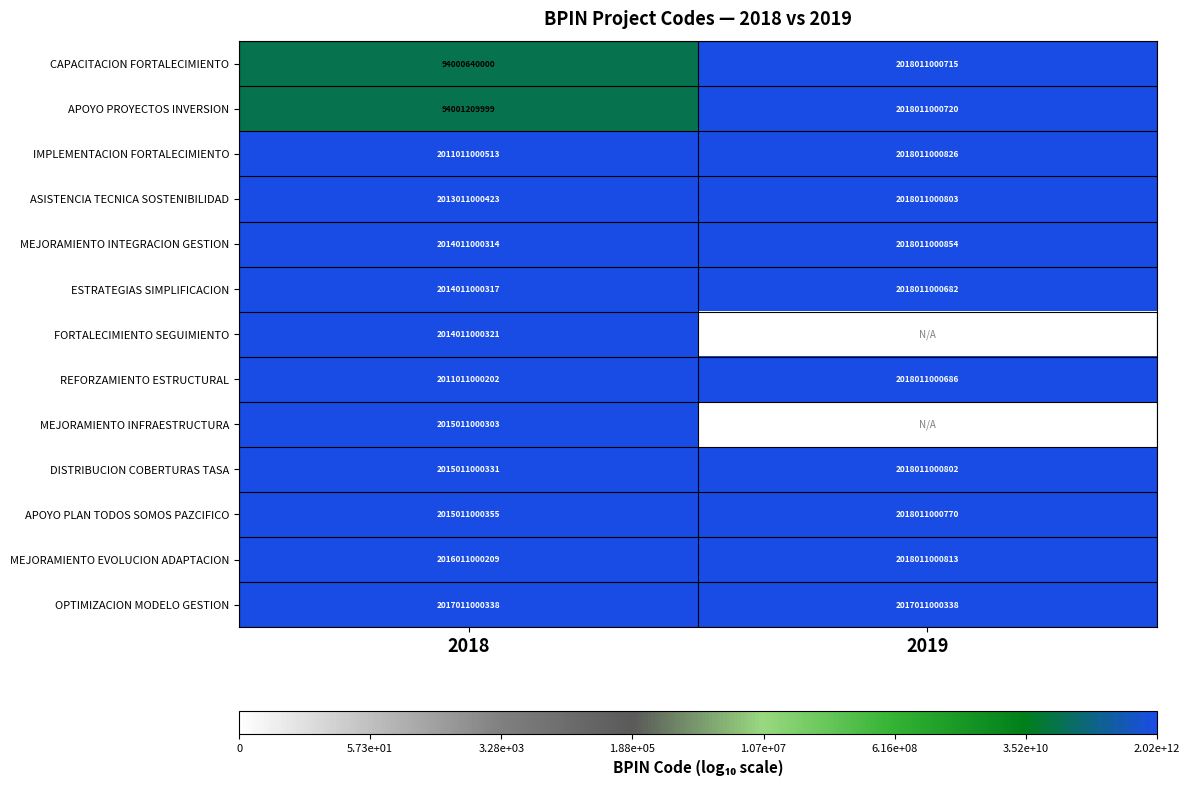

True or false: ASISTENCIA TECNICA SOSTENIBILIDAD has a value of 2018011000803 at 2019.

True